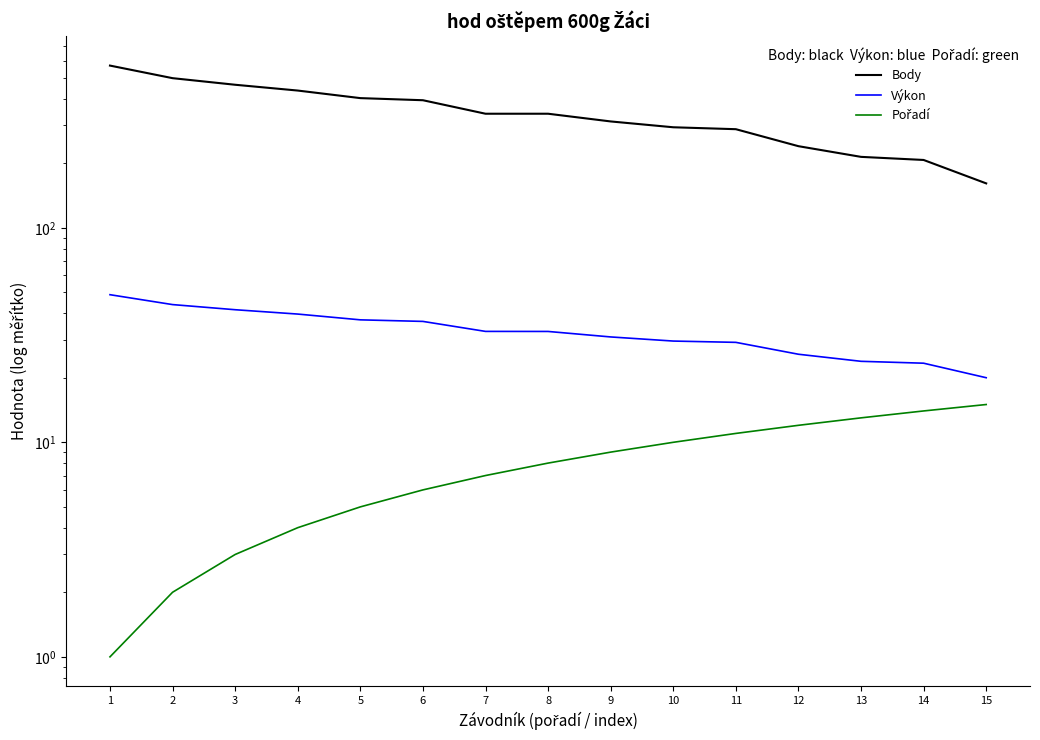

The Pořadí series shows 2.5 at 9. True or false?

False